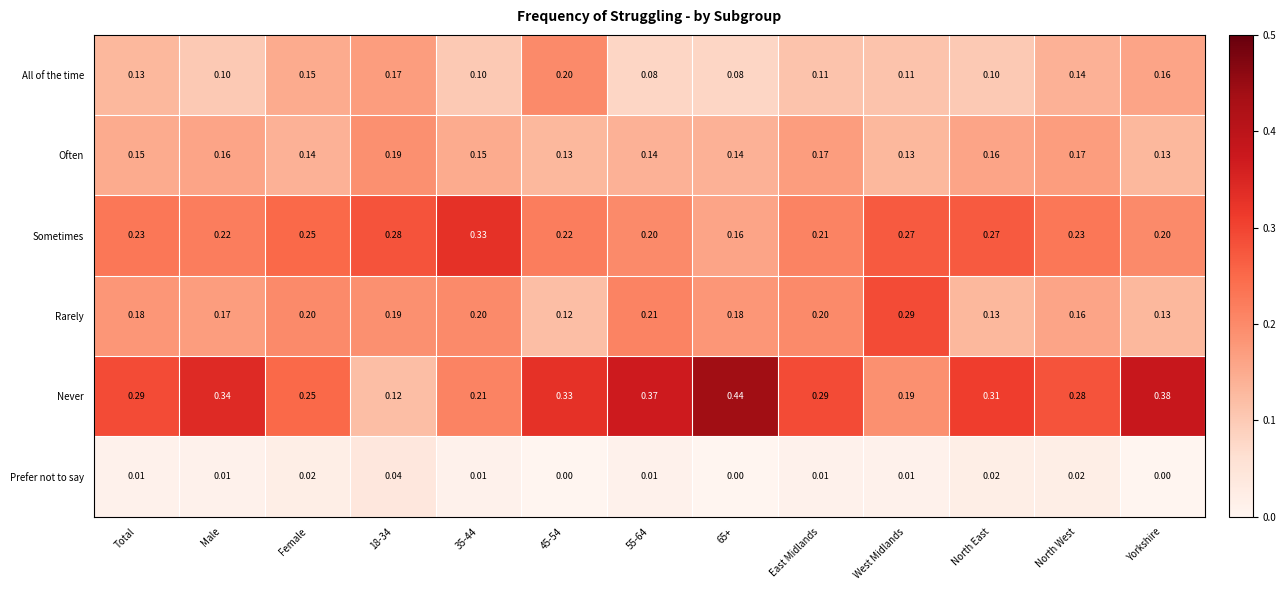

At how many categories does at least one series exceed 0?

13